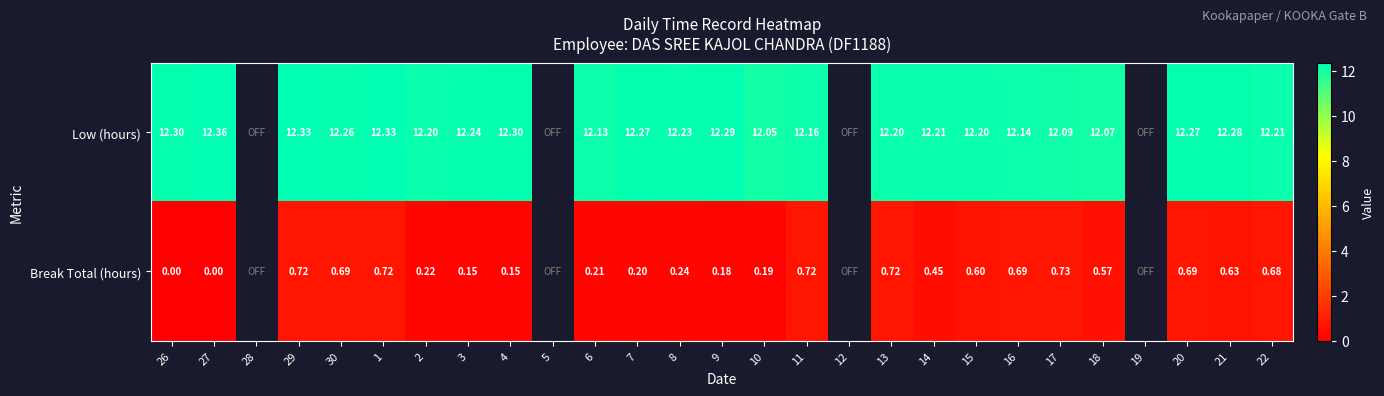

At 5, list the series in order from largest to smallest.

Low (hours), Break Total (hours)